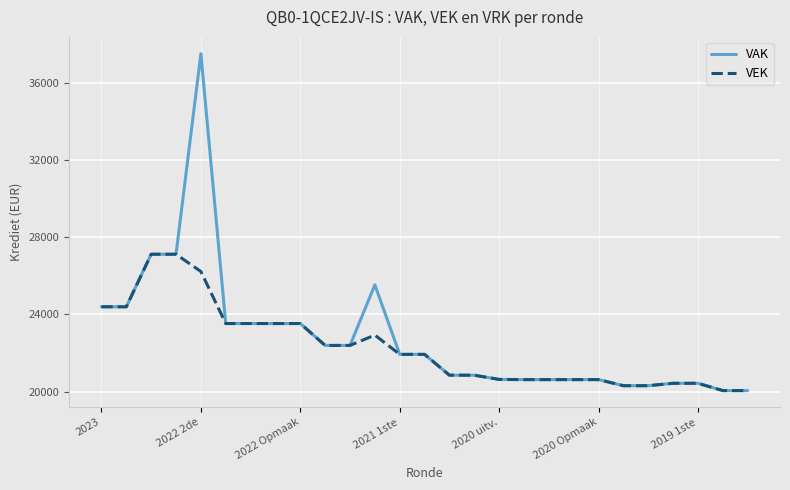

True or false: VAK has more than 0 points higher than both neighbors.

True